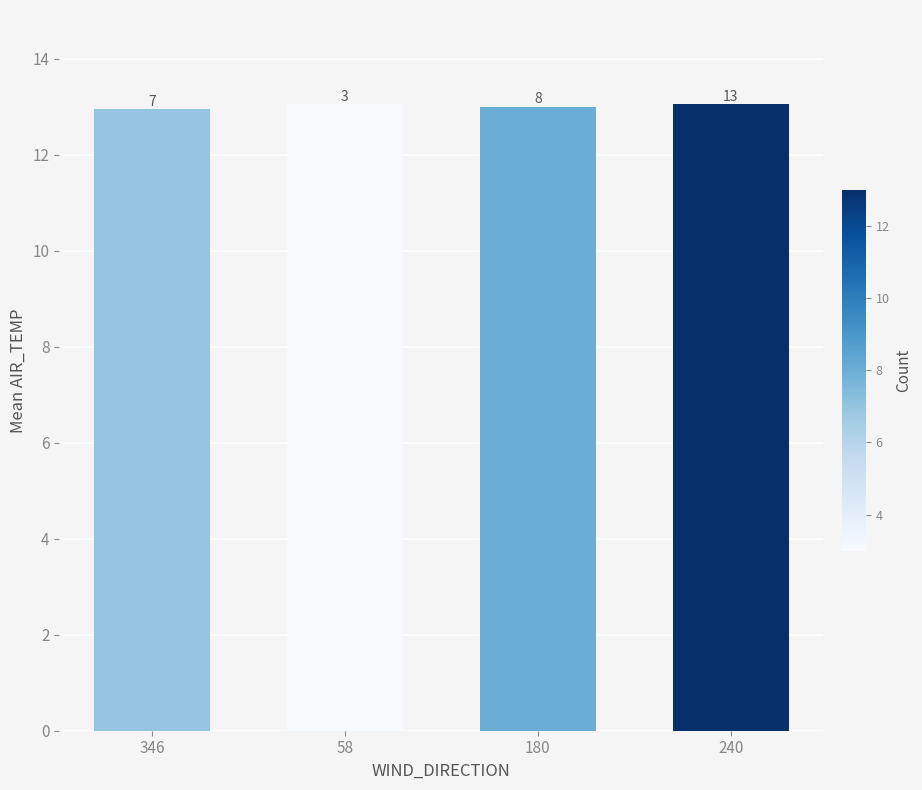

Are the bars horizontal?

No